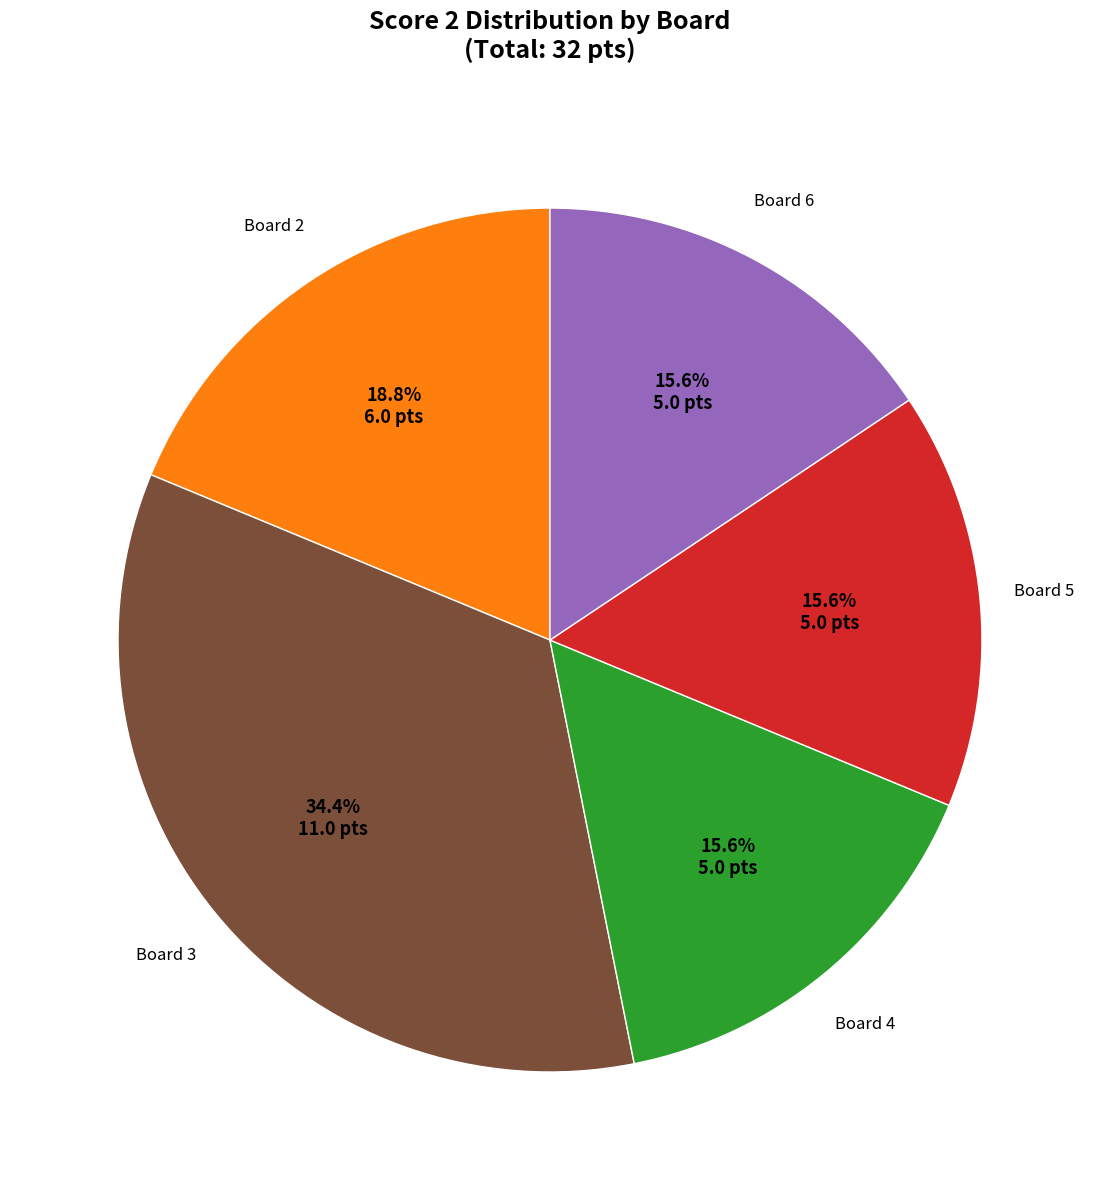

Does any single category account for the majority?

No